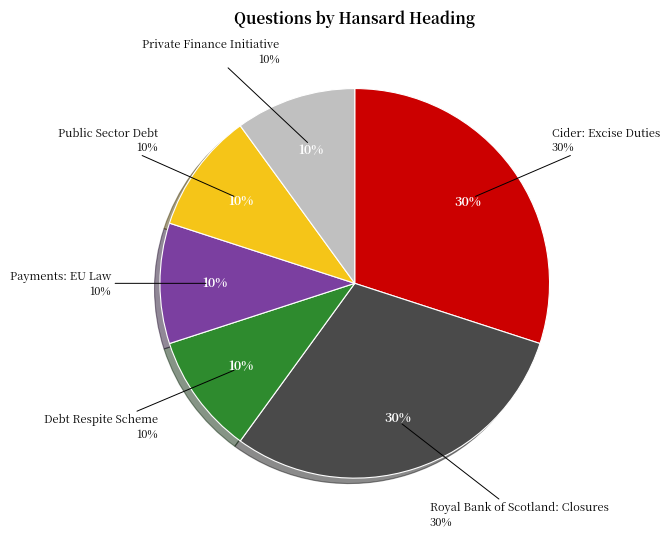

Count the number of slices in the pie.

6